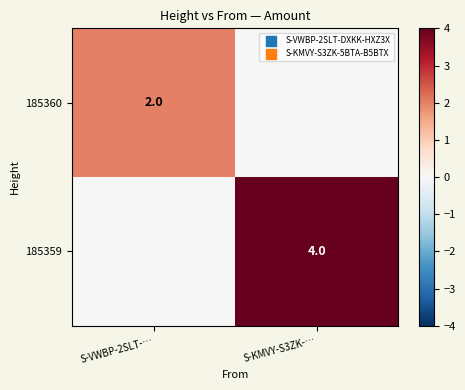

What is the maximum value shown in the chart?

4